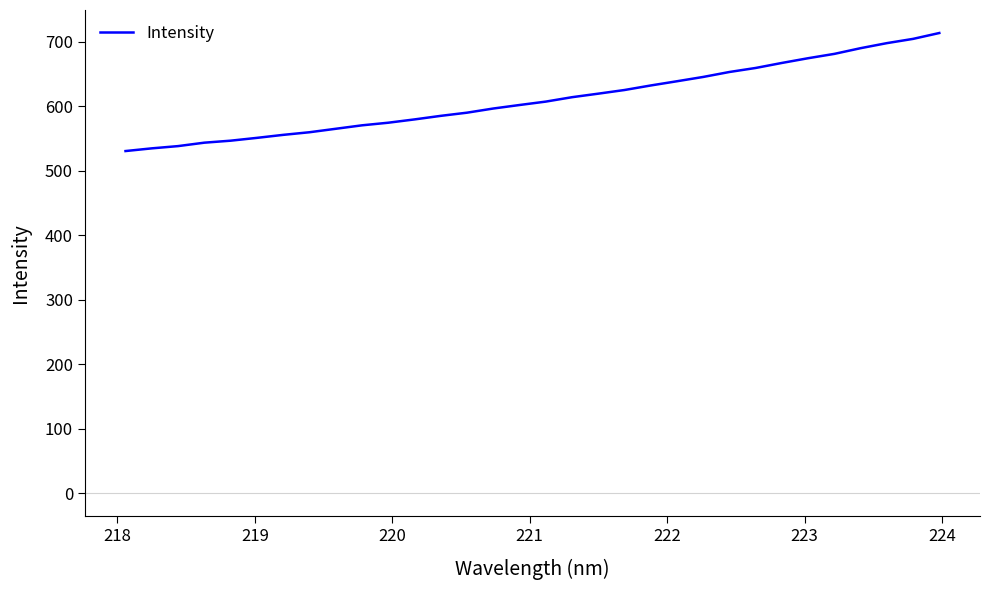

What is the minimum value shown in the chart?

530.2